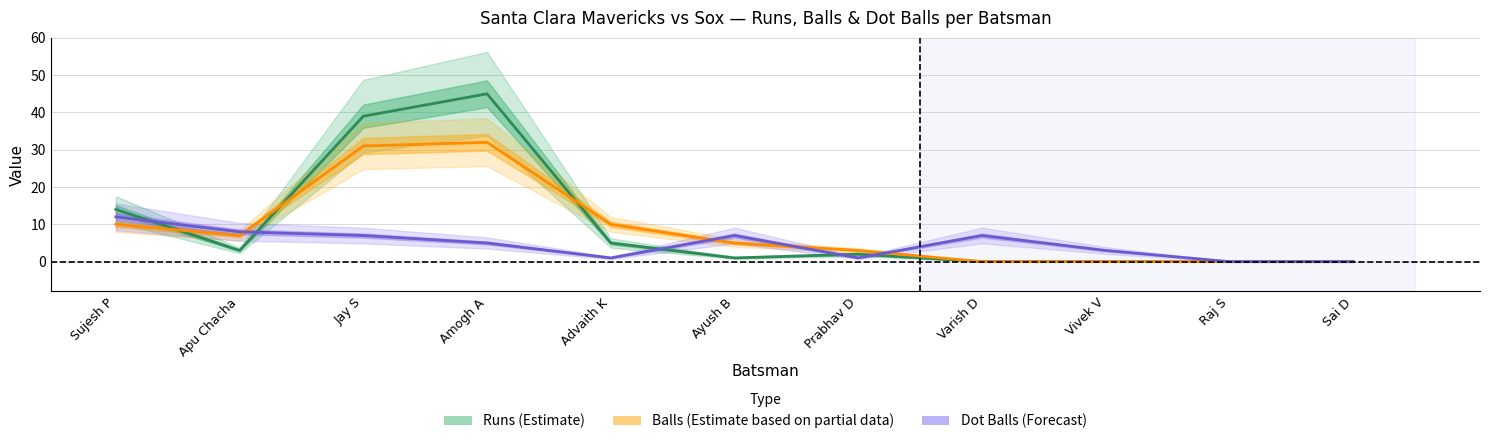

Which series has the widest spread of values?

Runs (Estimate)